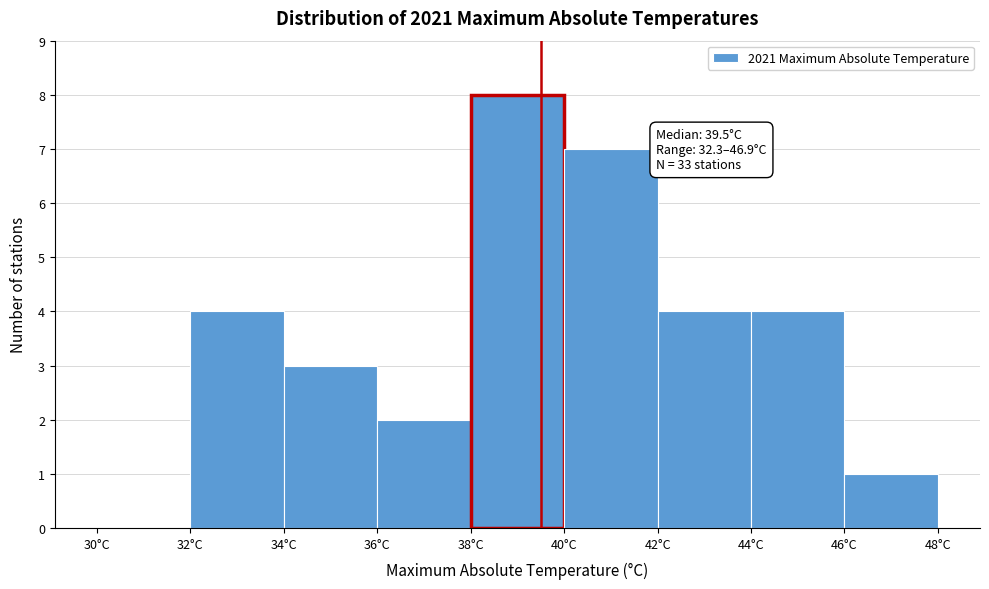

Over which range of the x-axis is the bar tallest?

38 to 40